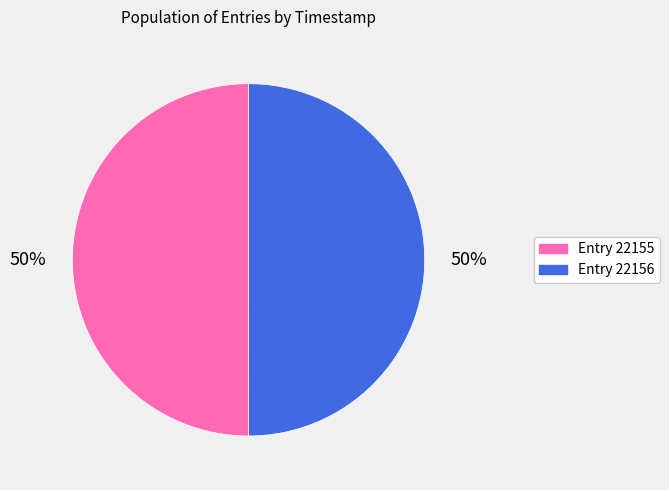

What is the ratio of the value at Entry 22155 to the value at Entry 22156?

1.0